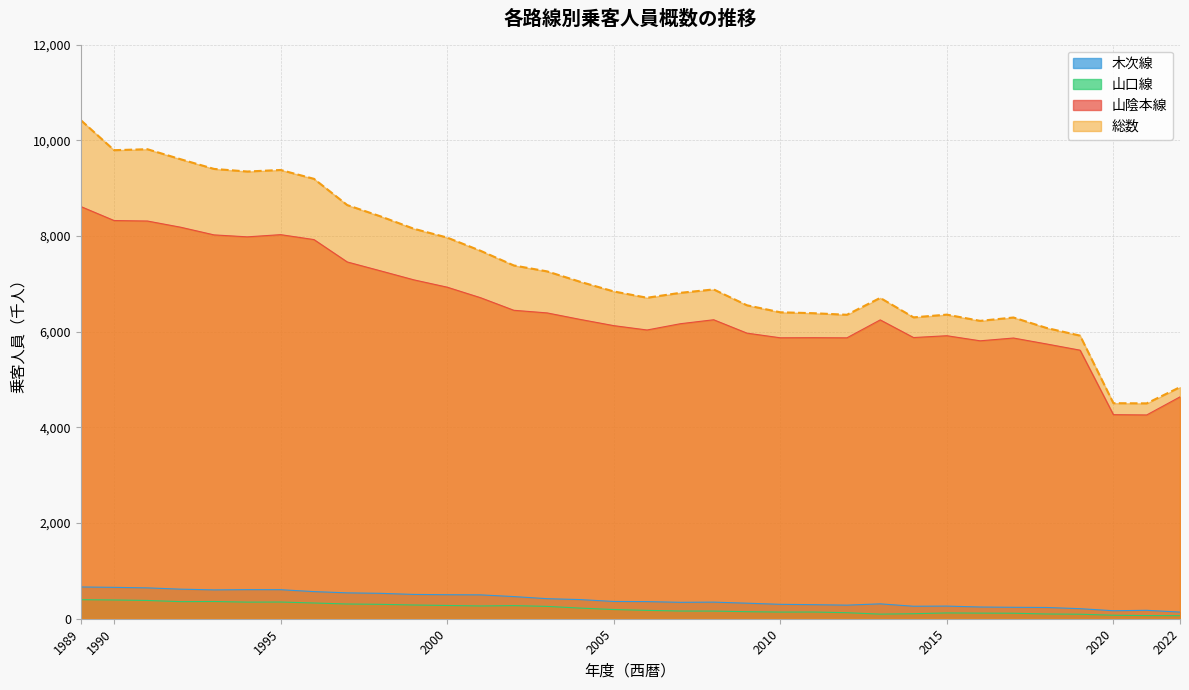

At how many categories does at least one series exceed 2317?

34